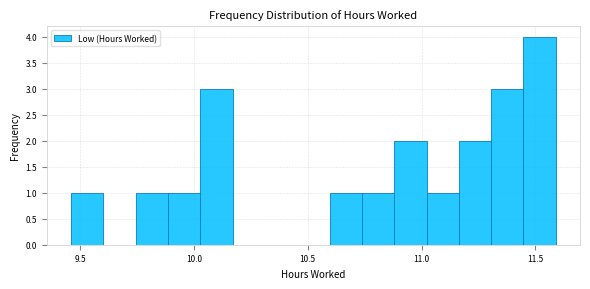

Around what value on the x-axis is the tallest bar? Give the approximate position of its centre, as read against the axis.

11.50